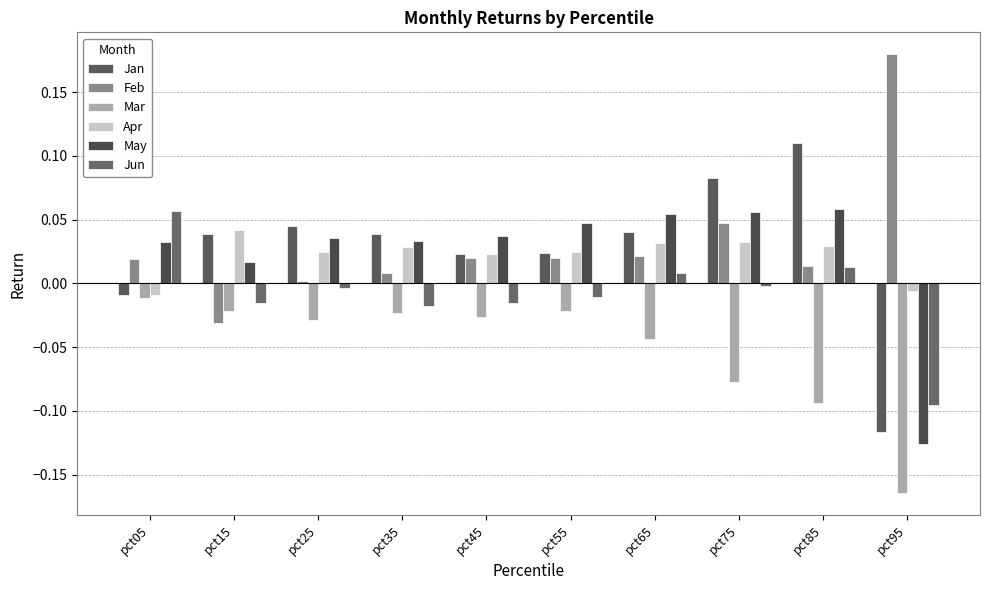

Which category has the highest value across all series?

pct95